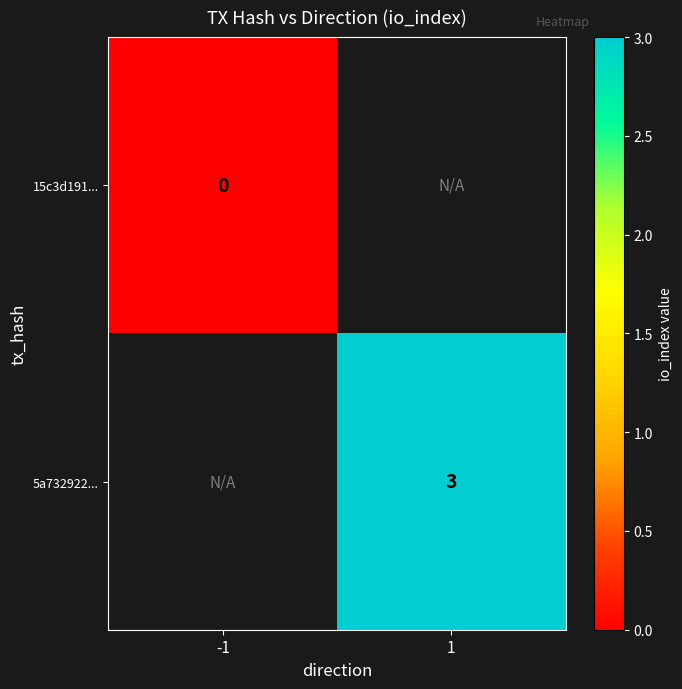

True or false: 5a732922... has a value of 2 at 1.

False